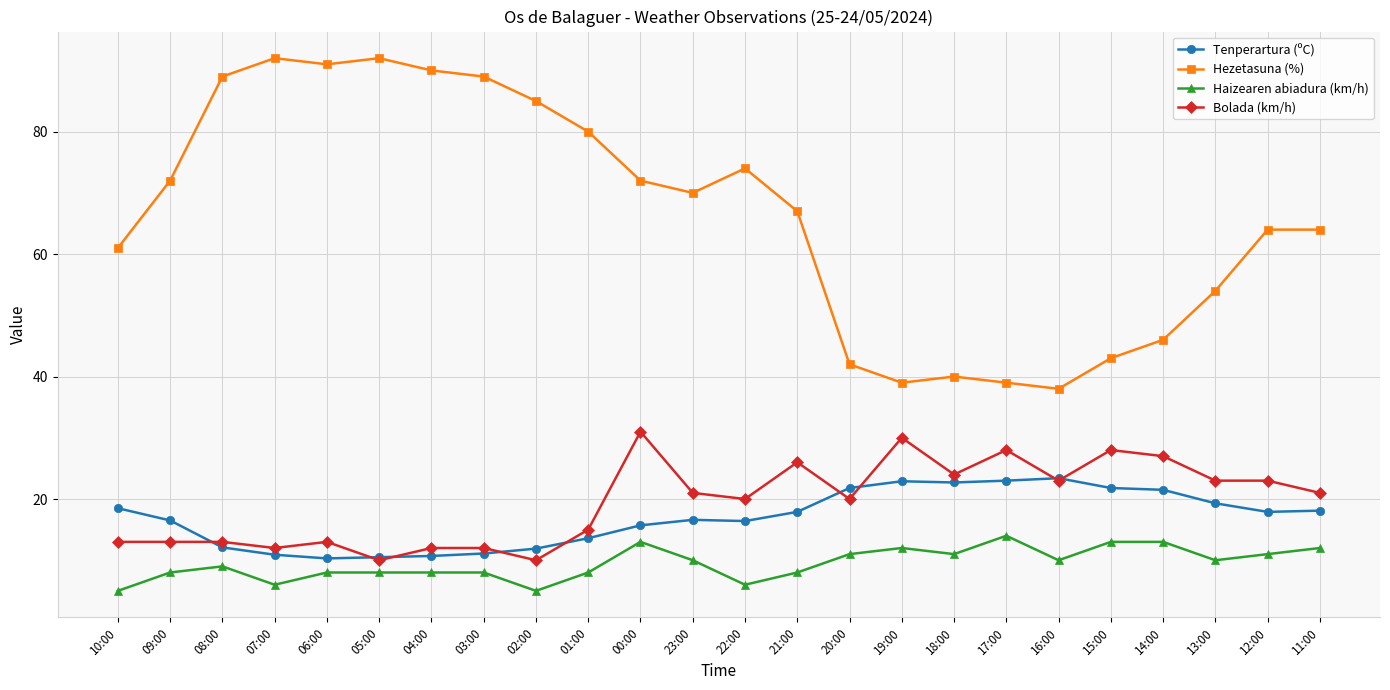

At which category does Haizearen abiadura (km/h) reach its first local valley?

07:00